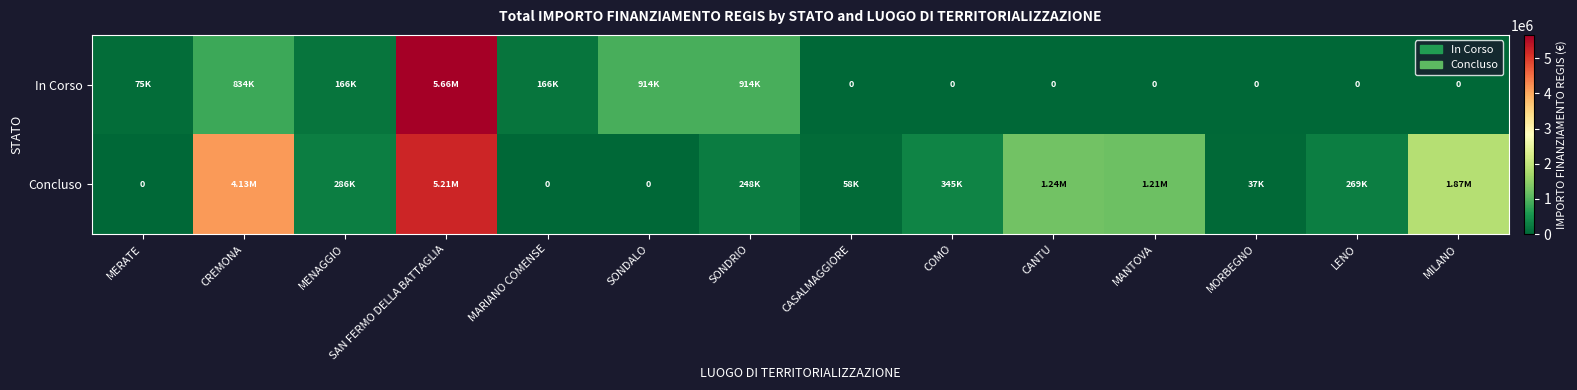

Is the value of Concluso at CREMONA greater than the value of In Corso at SONDRIO?

Yes